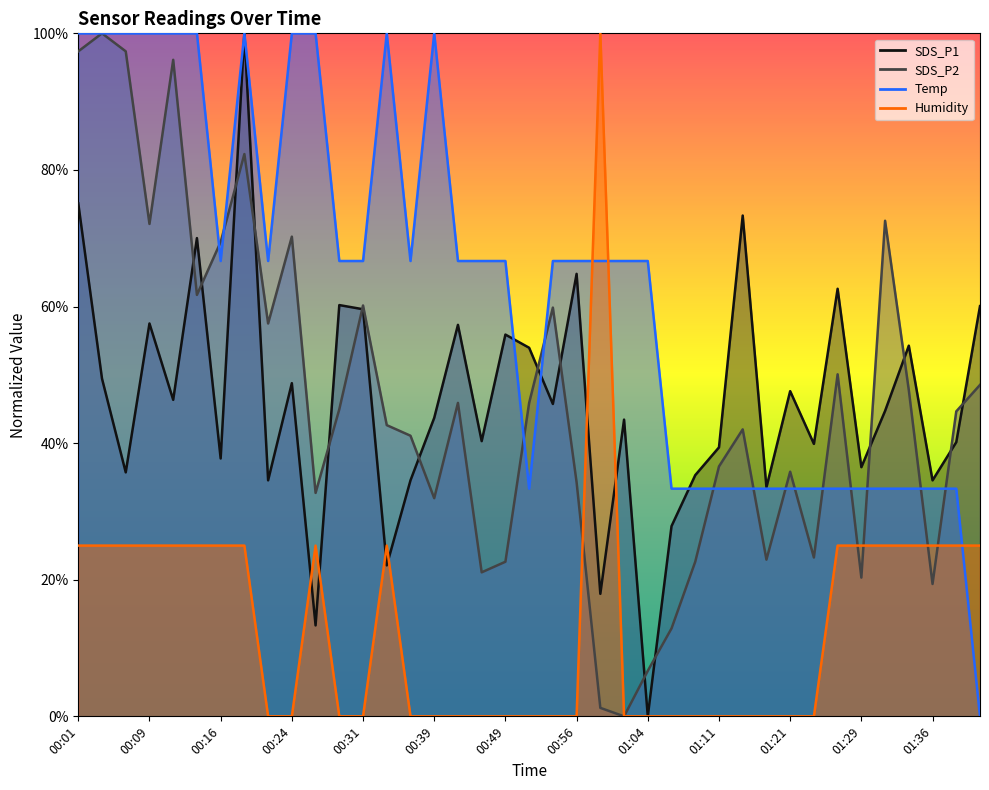

What is the value of the SDS_P1 point at the 14th from the left?

22.1